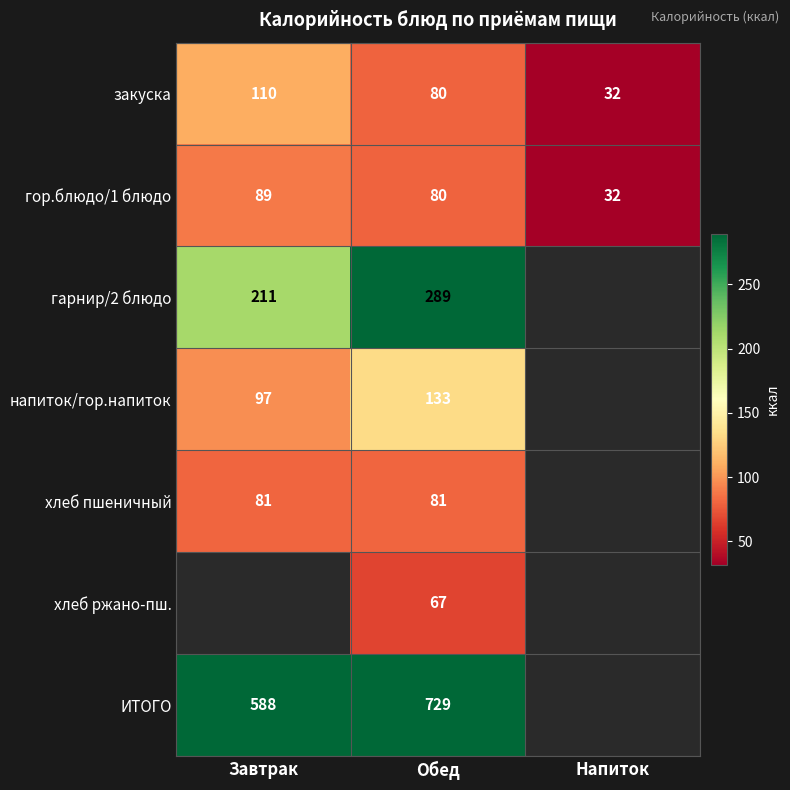

How many data points does each series have?

3